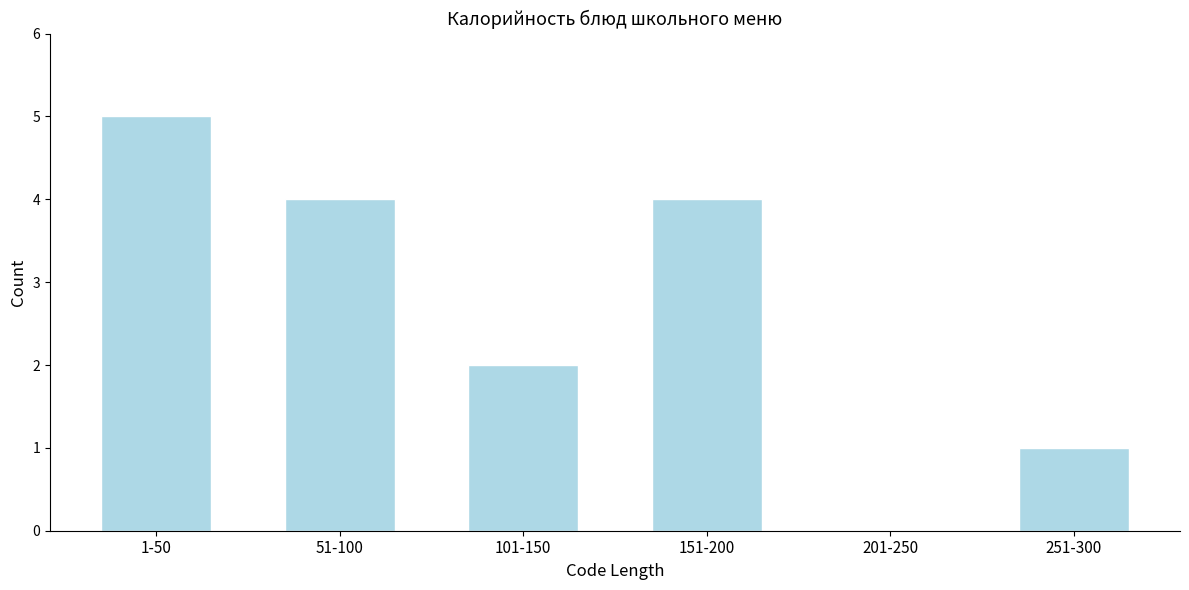

Reading left to right, list all the values displayed in this chart.

1-50=5	51-100=4	101-150=2	151-200=4	201-250=0	251-300=1